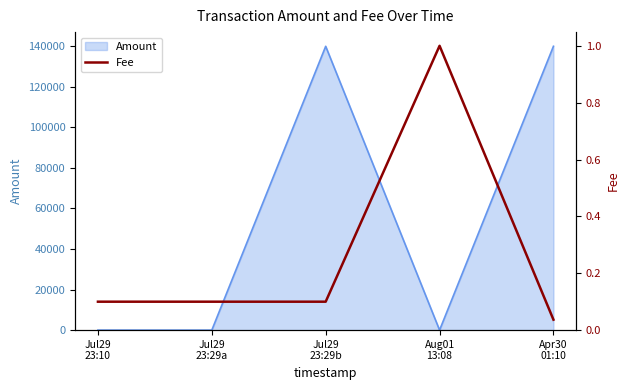

True or false: the data shows 0.0 at Apr30
01:10.

True